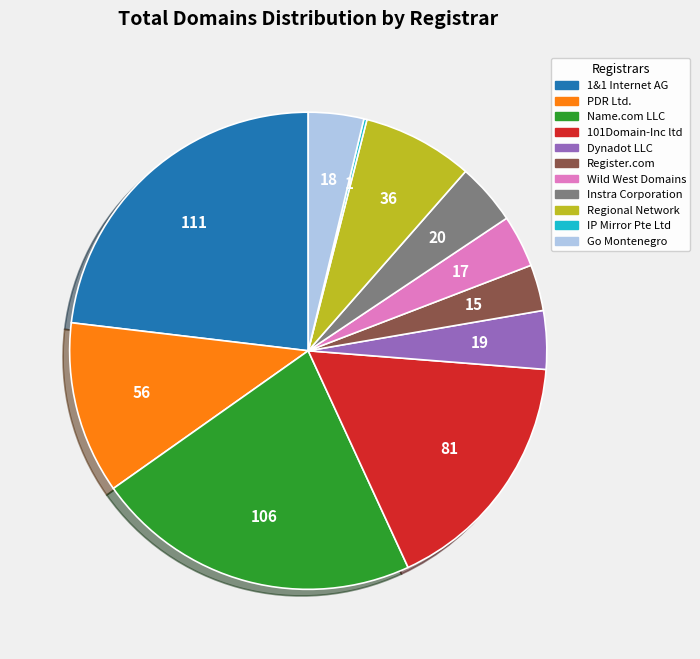

Which slice is the largest?

1&1 Internet AG